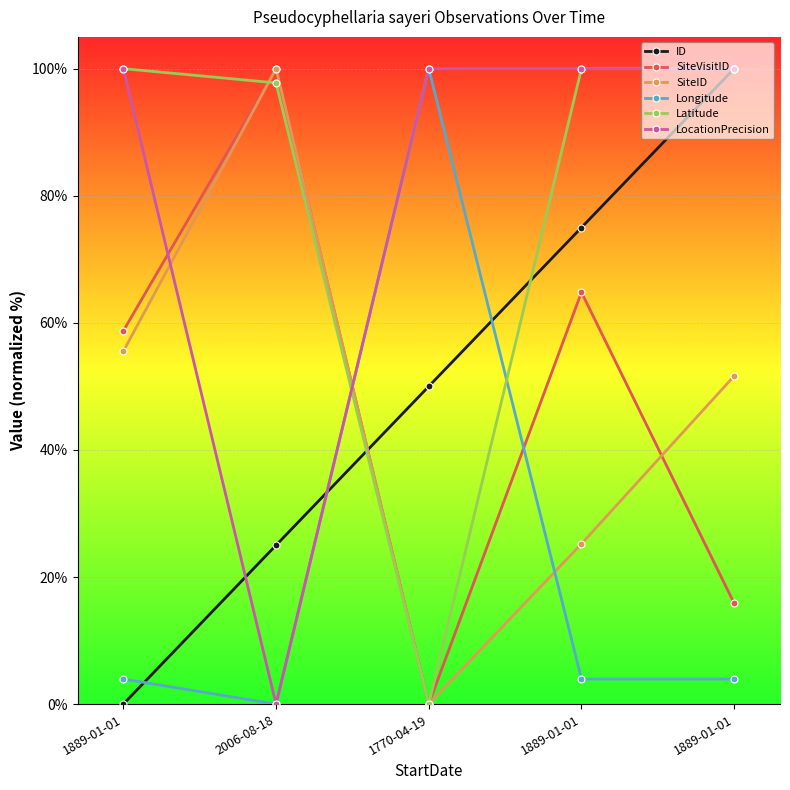

How many lines are shown in the chart?

6